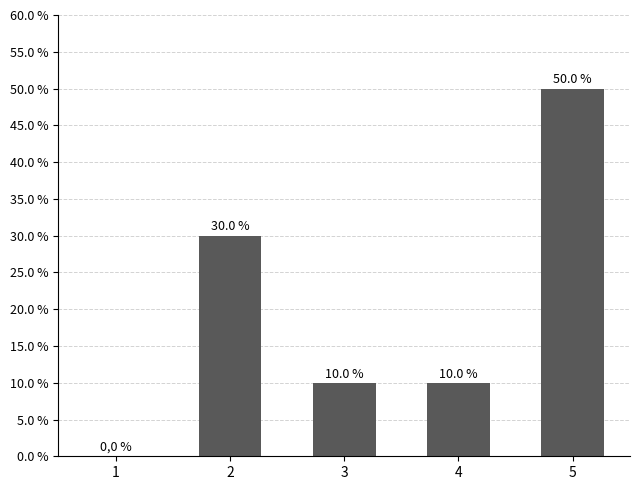

True or false: the data shows 0.5 at 2.

False